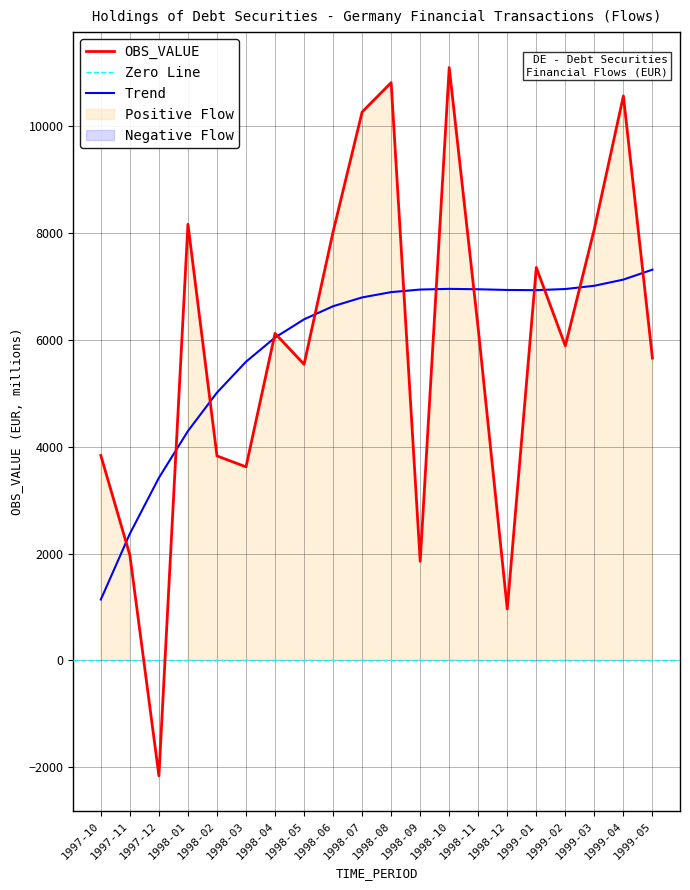

What is the average value?

5883.9